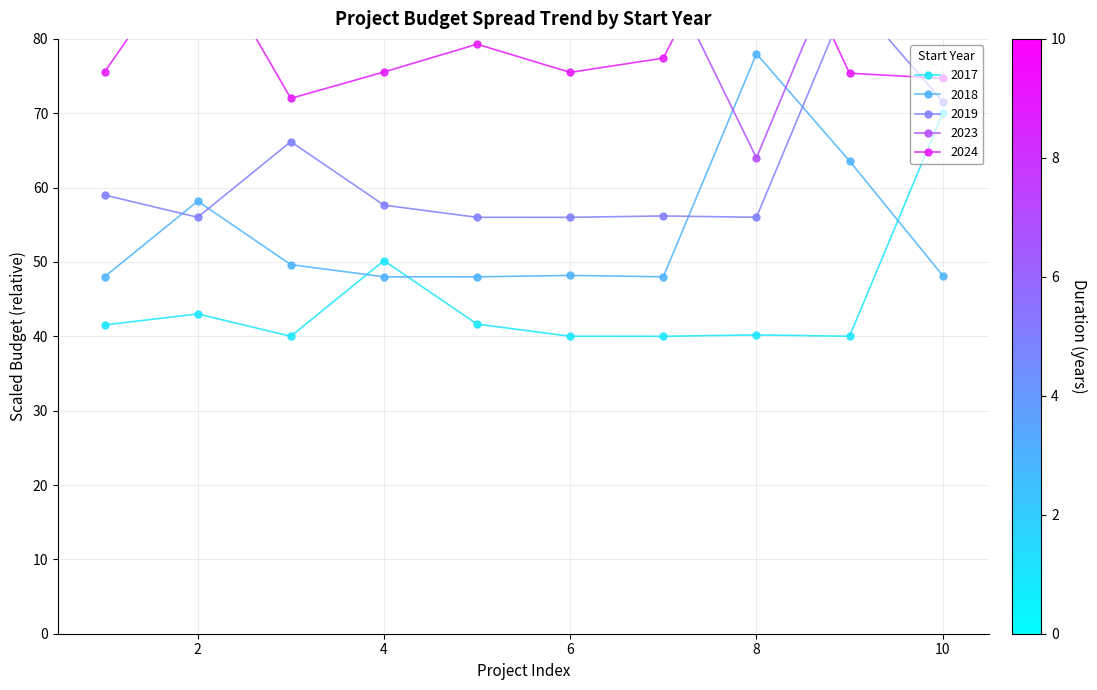

True or false: 2019 has more than 2 interior local peaks.

True